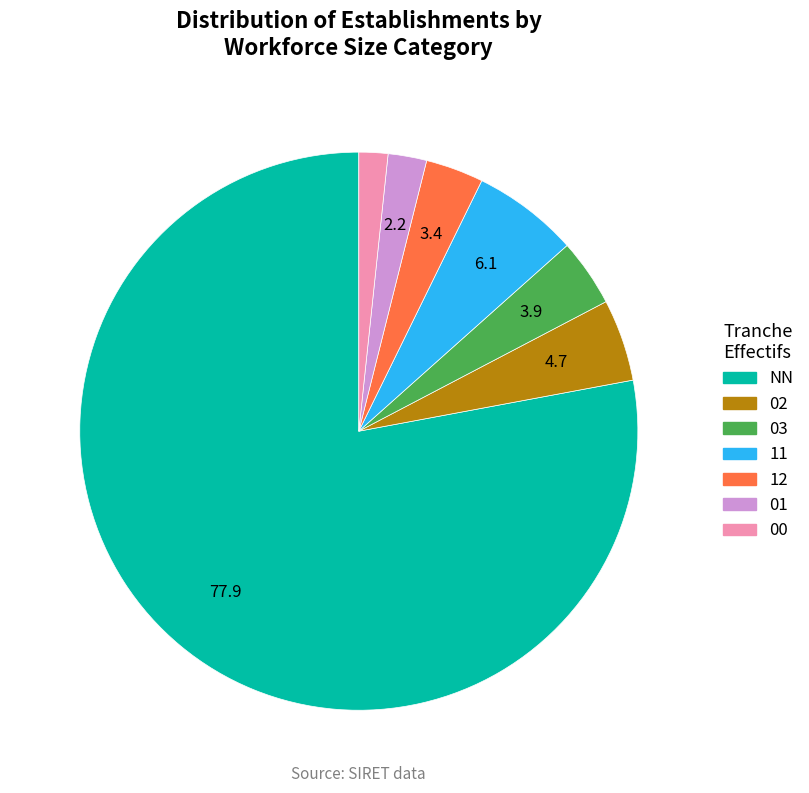

Which slice is the smallest?

00